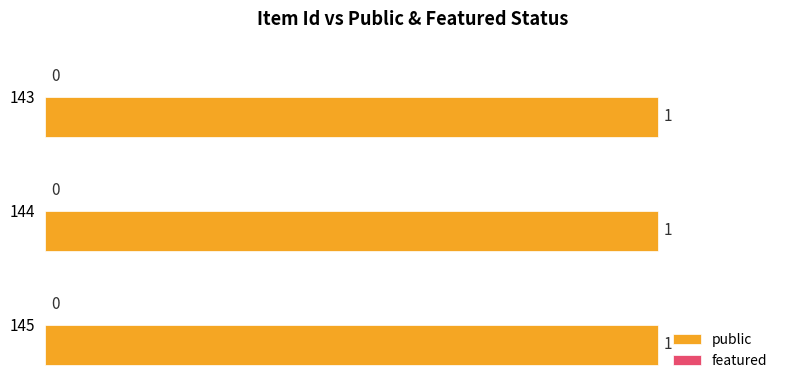

What is the spread (max minus min) of values at 144?

1